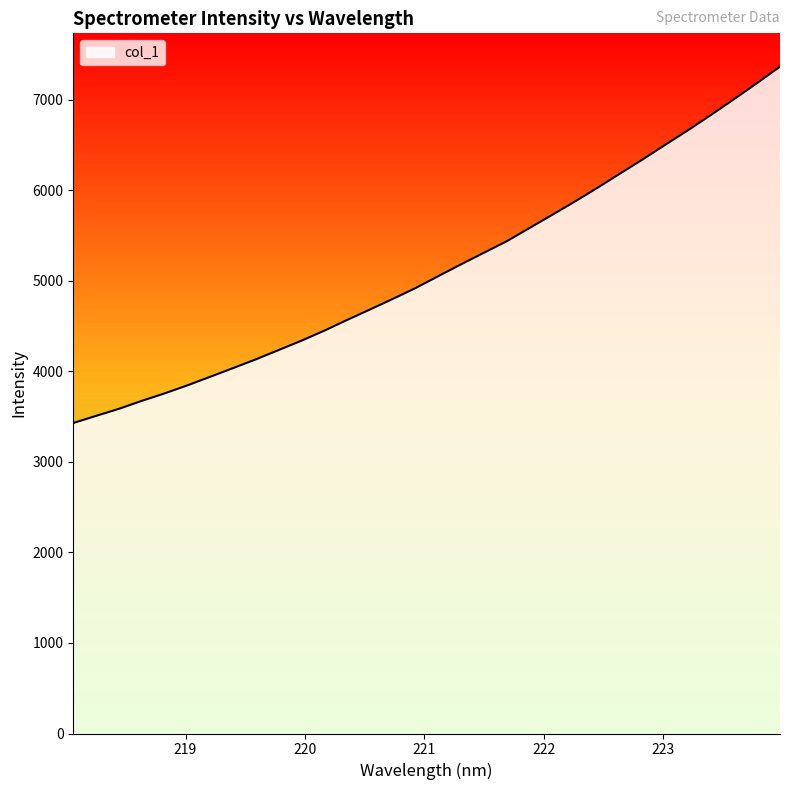

What is the maximum value shown in the chart?

7363.7